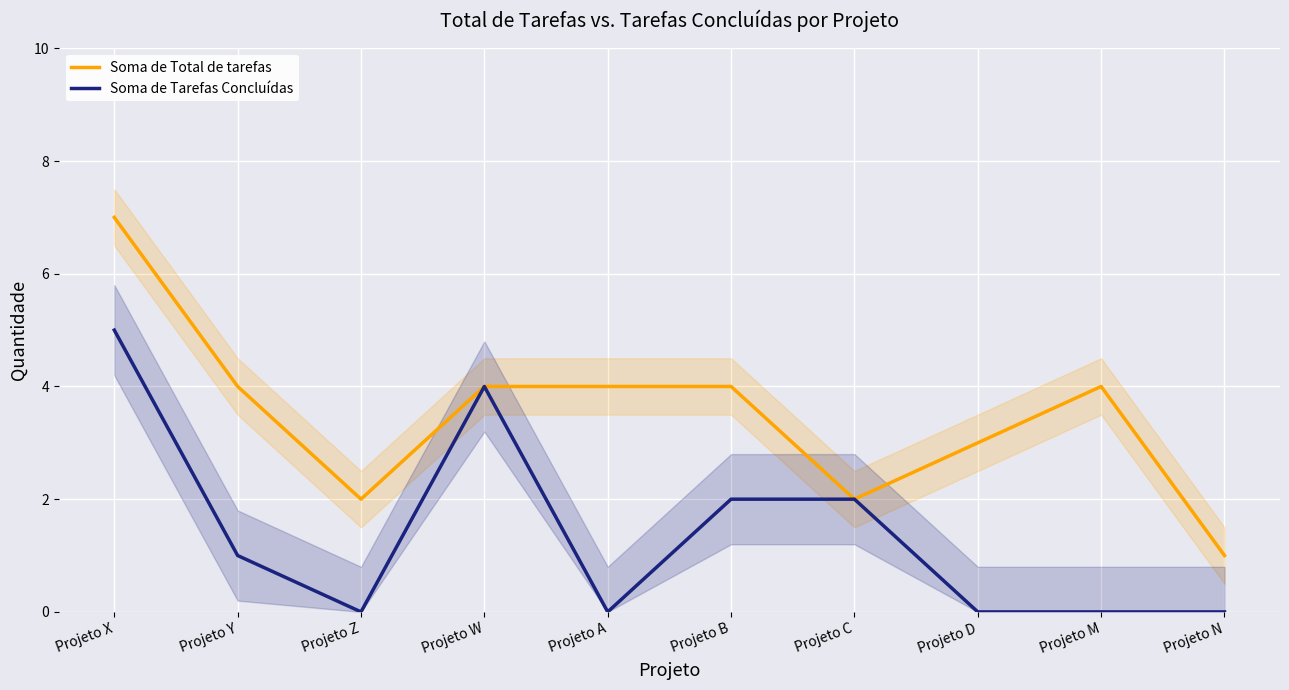

How many distinct data groups are displayed?

2